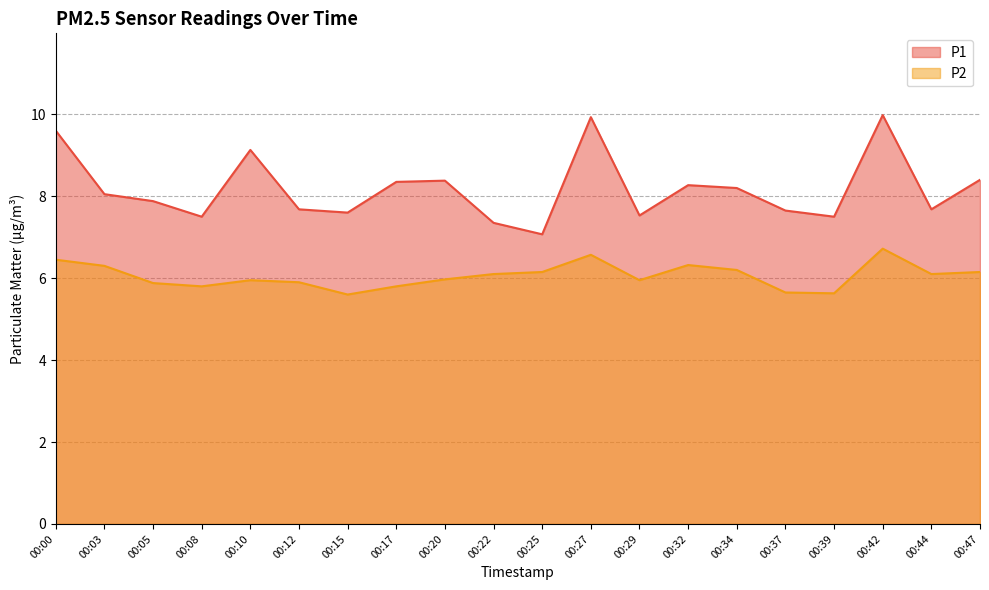

Where does the P1 series first go above 8?

00:00